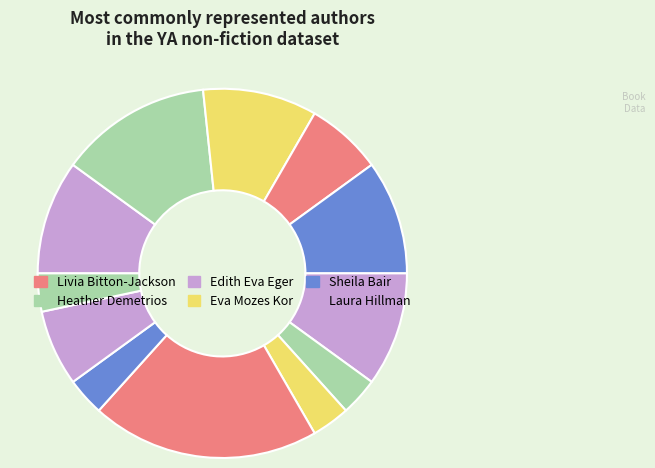

Count the number of slices in the pie.

12